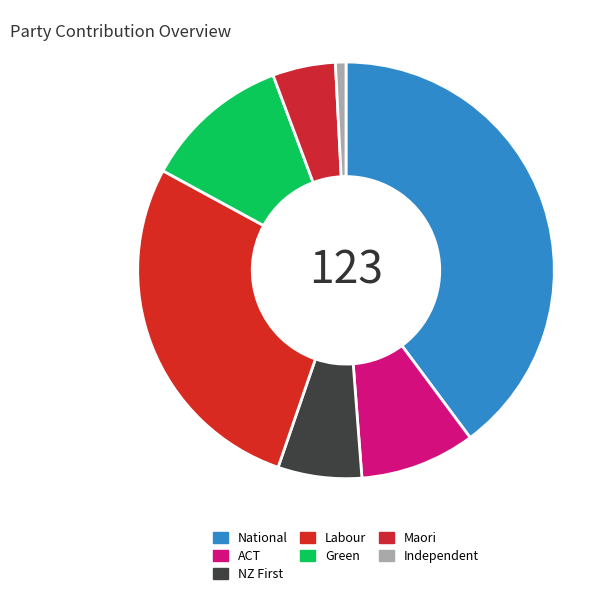

To the nearest percent, what percentage of the pie is ACT?

9%